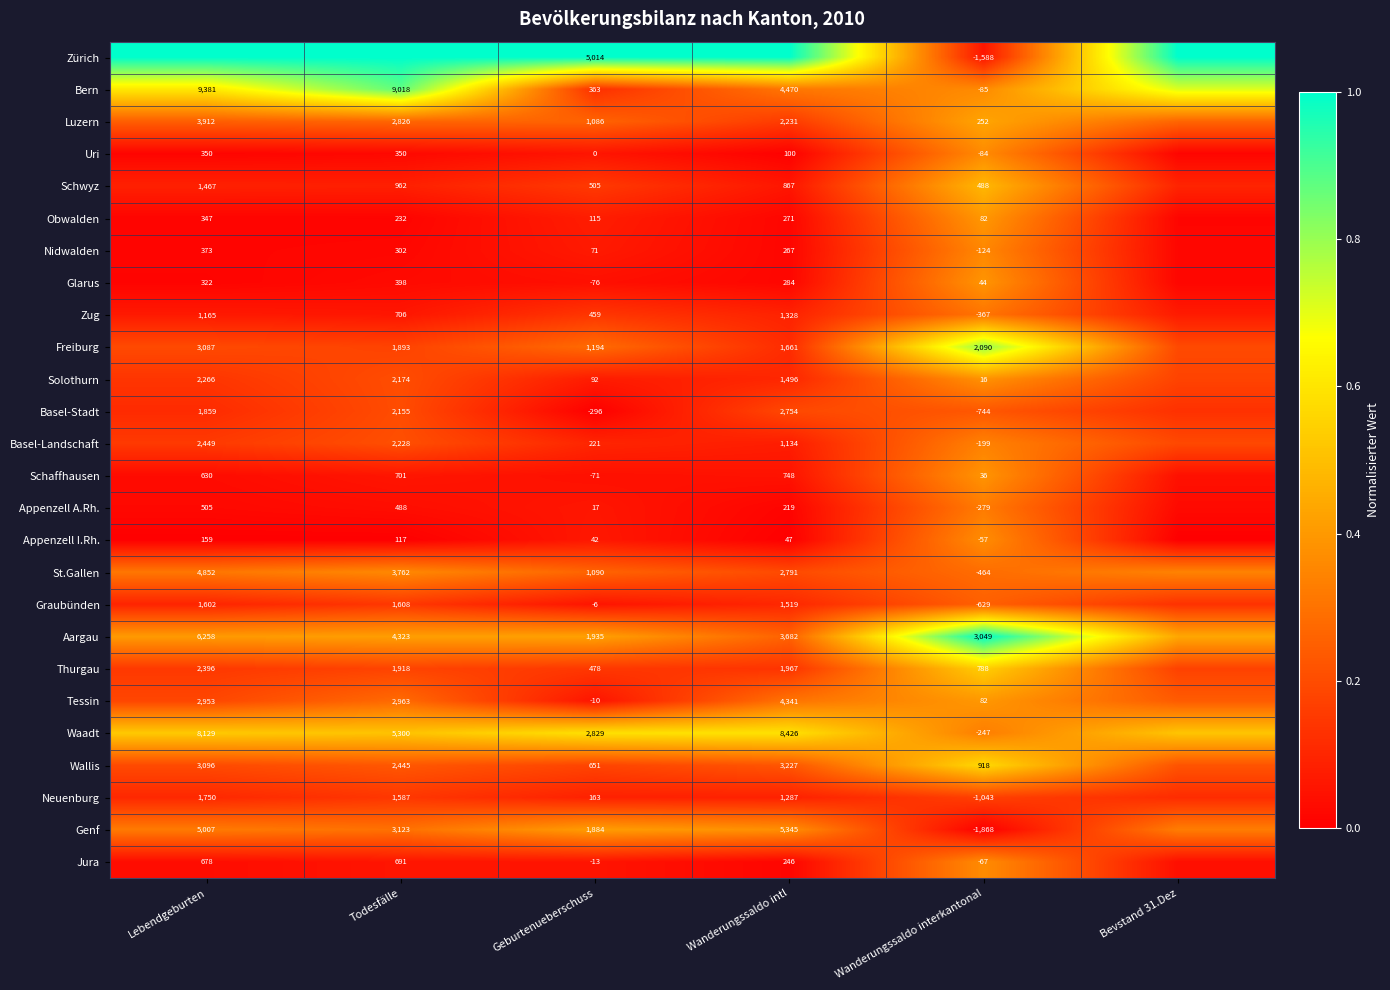

Is the value of Graubünden at Lebendgeburten greater than the value of Basel-Landschaft at Wanderungssaldo intl?

Yes